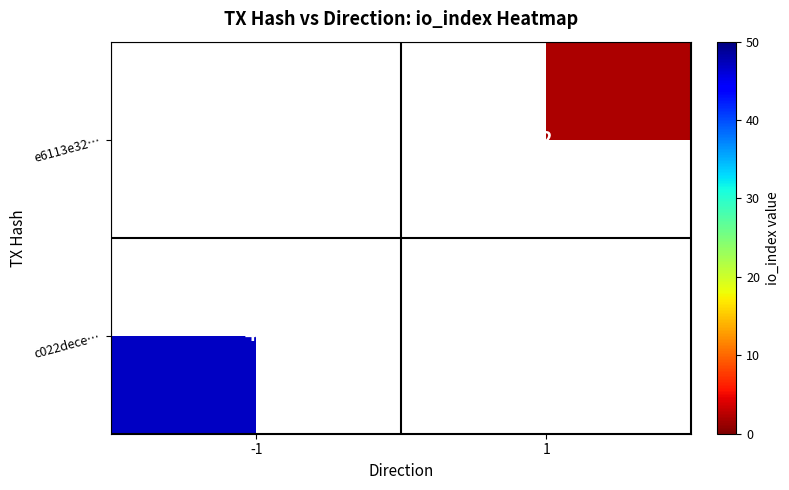

Count the number of categories in the chart.

2